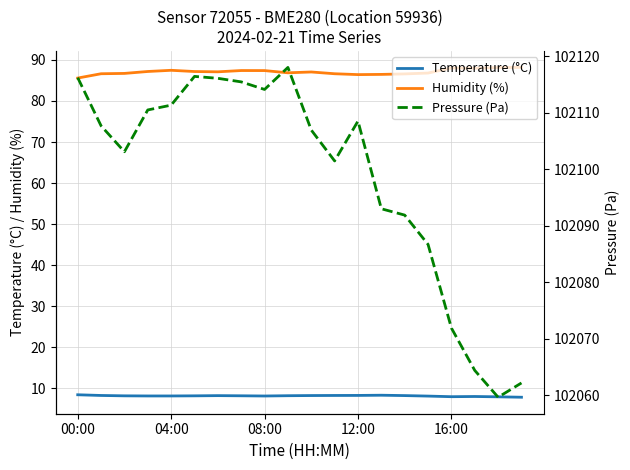

The Humidity (%) series shows 128.1 at 16:00. True or false?

False